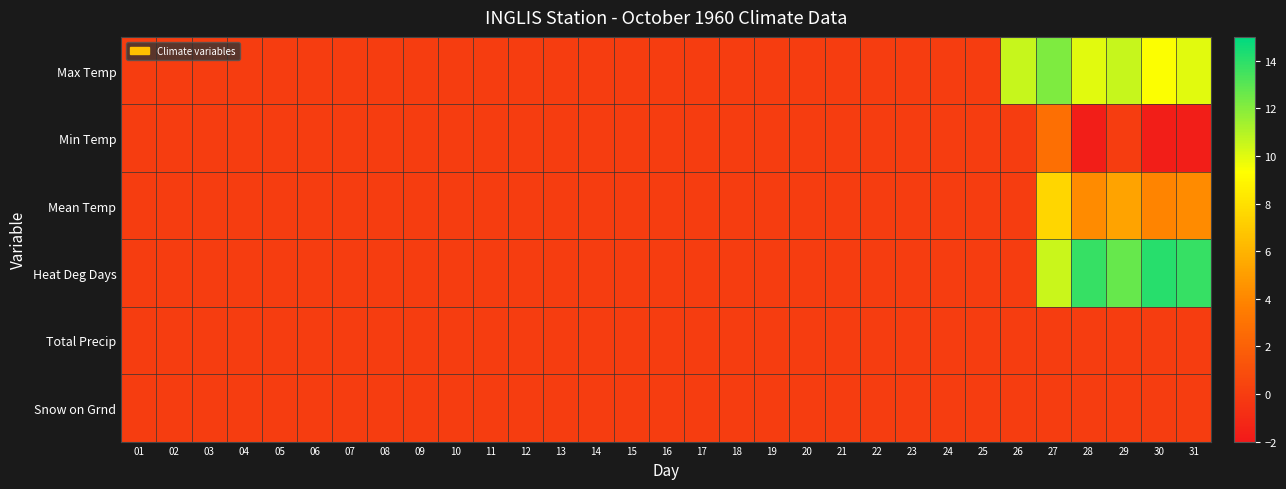

Which category has the lowest value across all series?

28